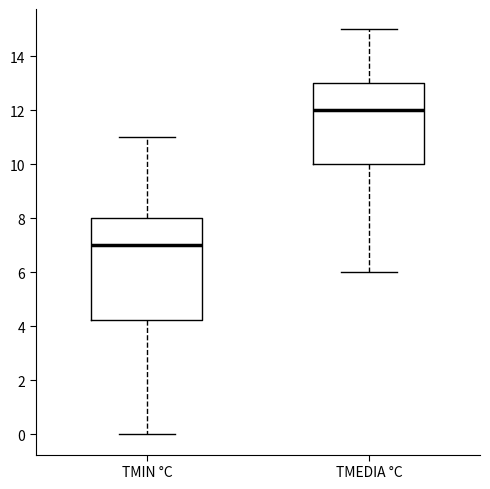

Which box is the tallest, from its lower edge to its upper edge?

TMIN °C